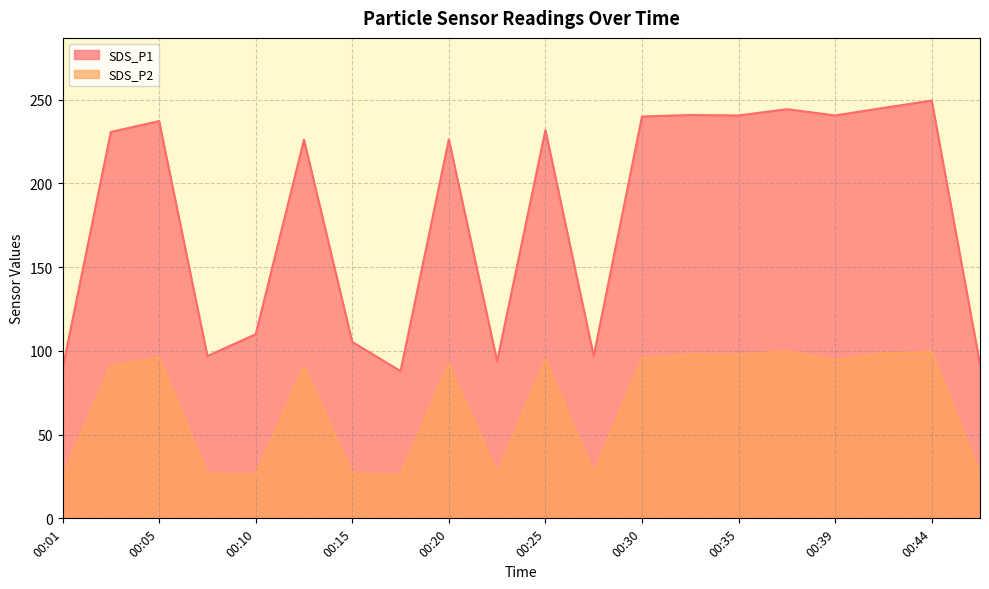

What is the difference between the second highest and second lowest values in the SDS_P1 series?

155.8